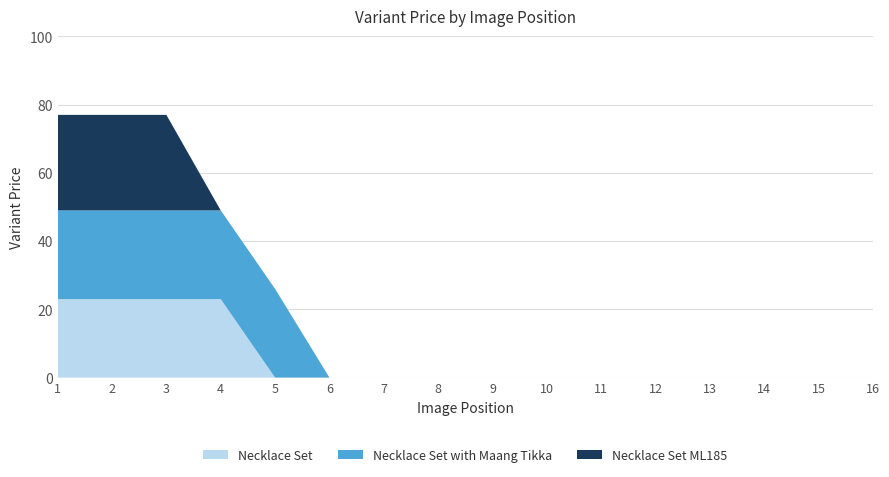

Reading right to left, list all the values displayed in this chart.

Necklace Set: 16=0	15=0	14=0	13=0	12=0	11=0	10=0	9=0	8=0	7=0	6=0	5=0	4=23	3=23	2=23	1=23
Necklace Set with Maang Tikka: 16=0	15=0	14=0	13=0	12=0	11=0	10=0	9=0	8=0	7=0	6=0	5=26	4=26	3=26	2=26	1=26
Necklace Set ML185: 16=0	15=0	14=0	13=0	12=0	11=0	10=0	9=0	8=0	7=0	6=0	5=0	4=0	3=28	2=28	1=28